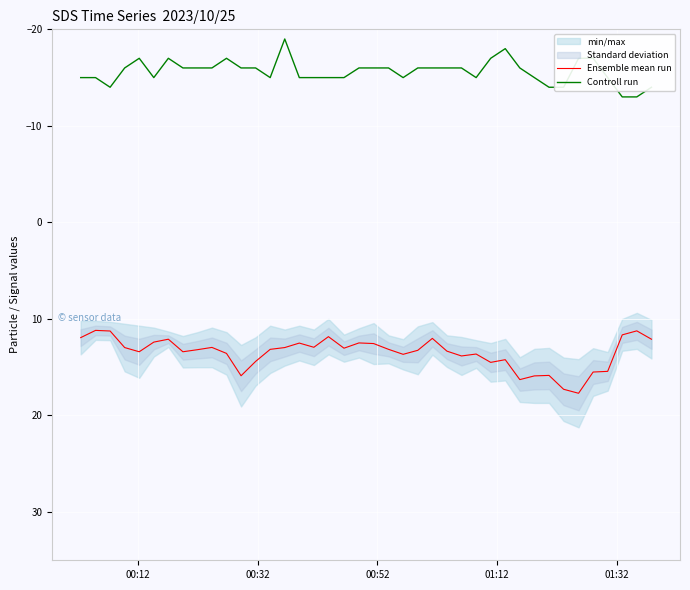

True or false: Ensemble mean run and Controll run cross at least once.

False